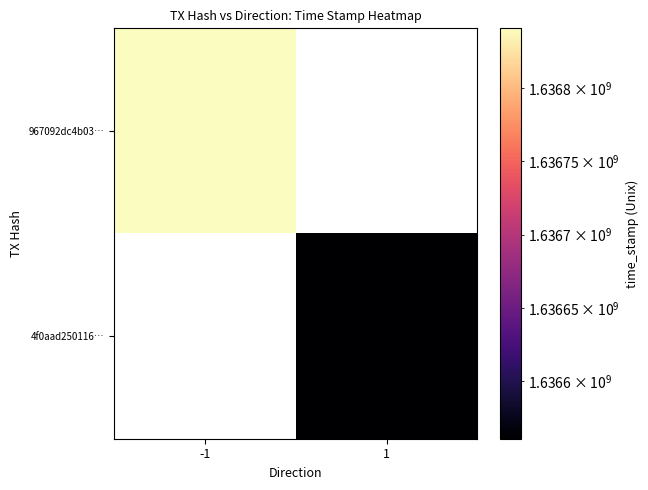

The value of 967092dc4b03… at -1 is 1636840583.0. True or false?

True